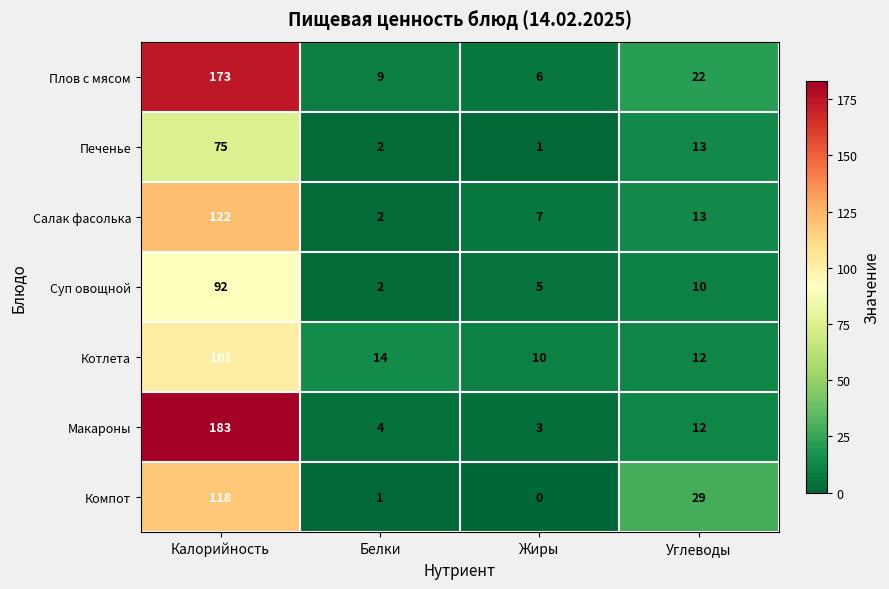

Is it true that Макароны equals 3 at Жиры?

True